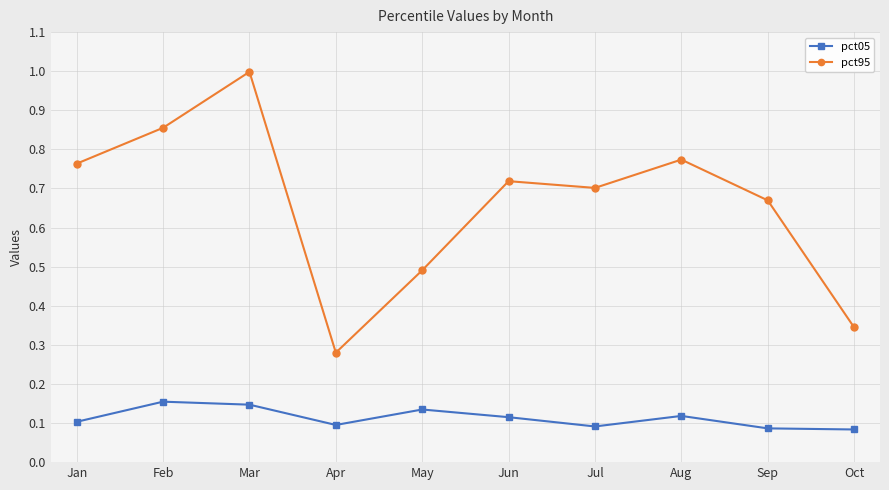

How many lines are shown in the chart?

2